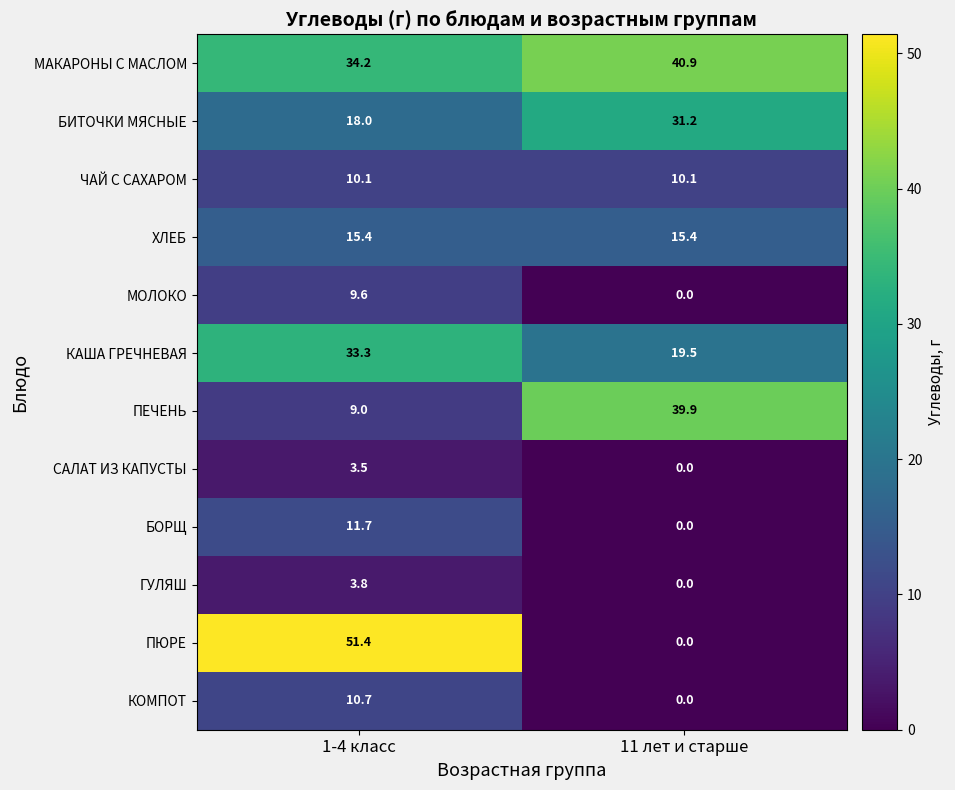

The МОЛОКО series shows 14.1 at 1-4 класс. True or false?

False